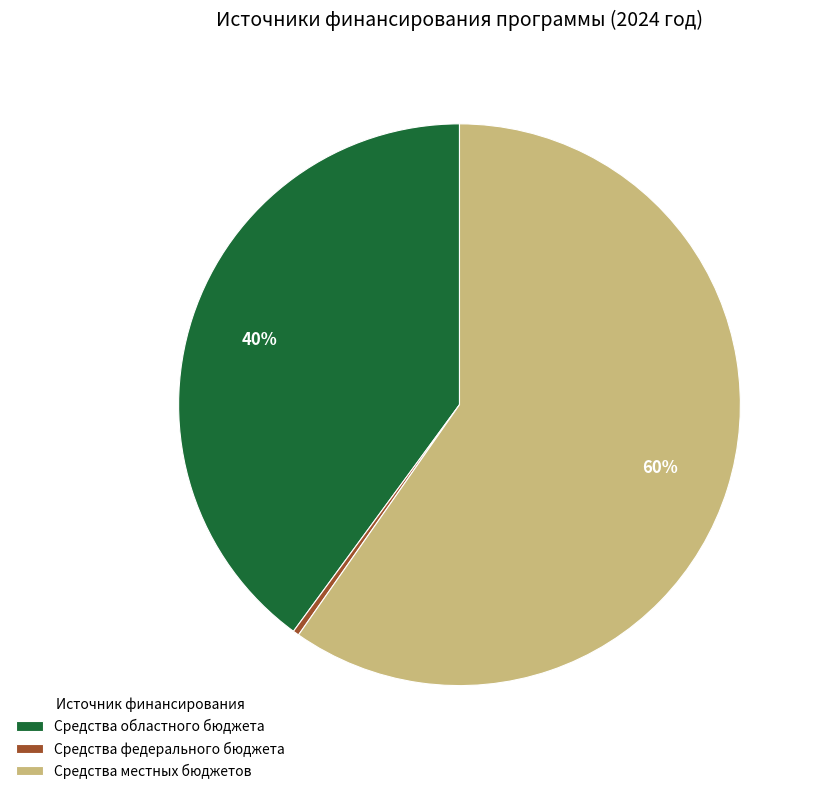

Which category has the smallest portion of the pie?

Средства федерального бюджета